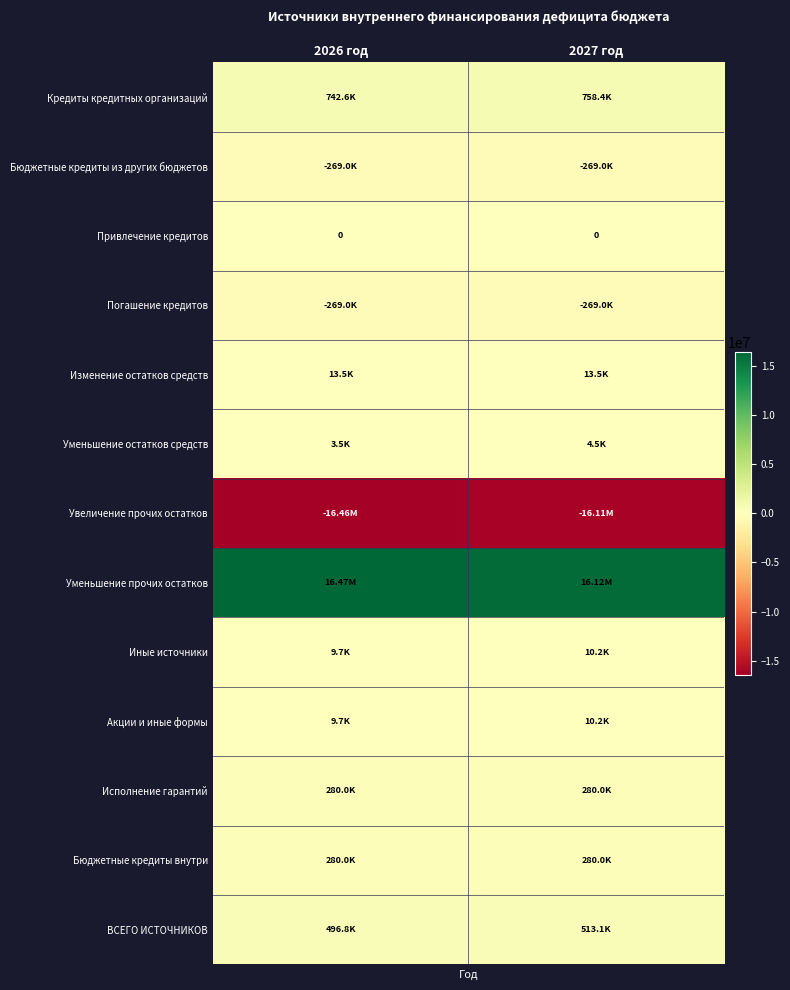

What is the greatest value displayed?

16467357.4